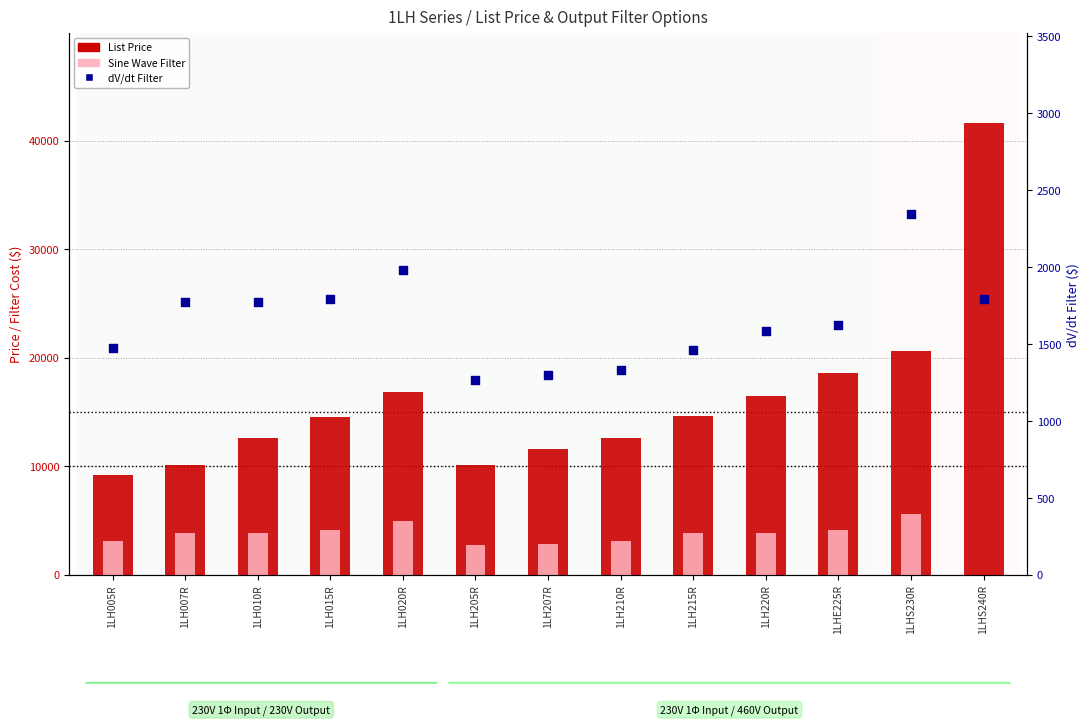

At how many categories does at least one series exceed 30979?

1